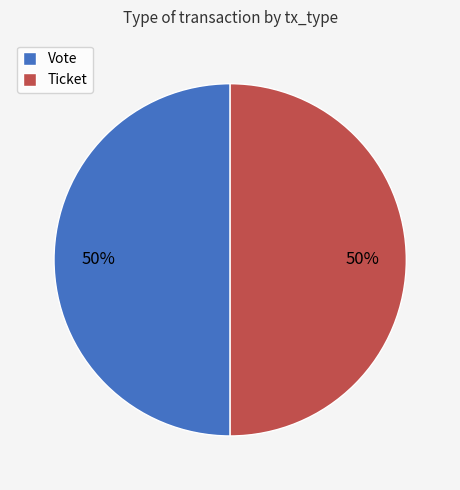

Approximately how many times larger is the value at Ticket compared to Vote?

1.0